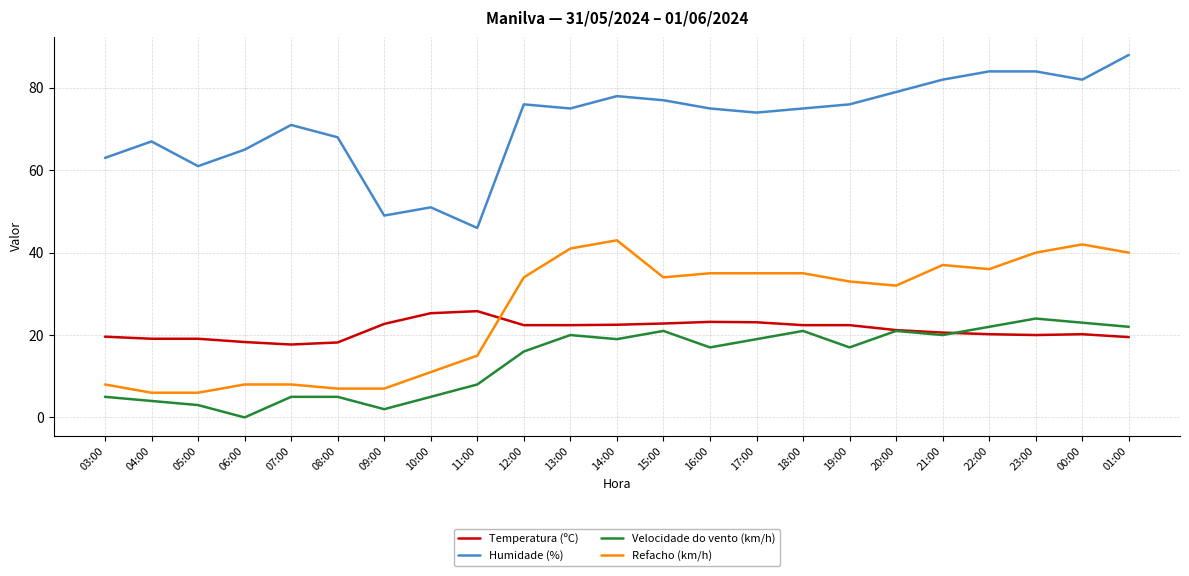

True or false: Velocidade do vento (km/h) has a value of 20.0 at 21:00.

True